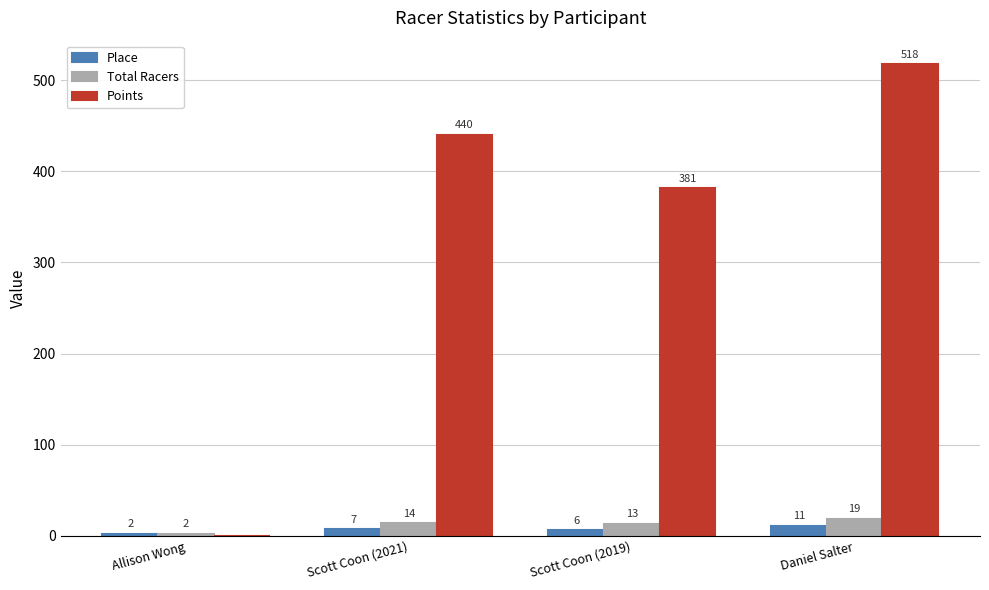

What value does the Place series have at Scott Coon (2021)?

7.0